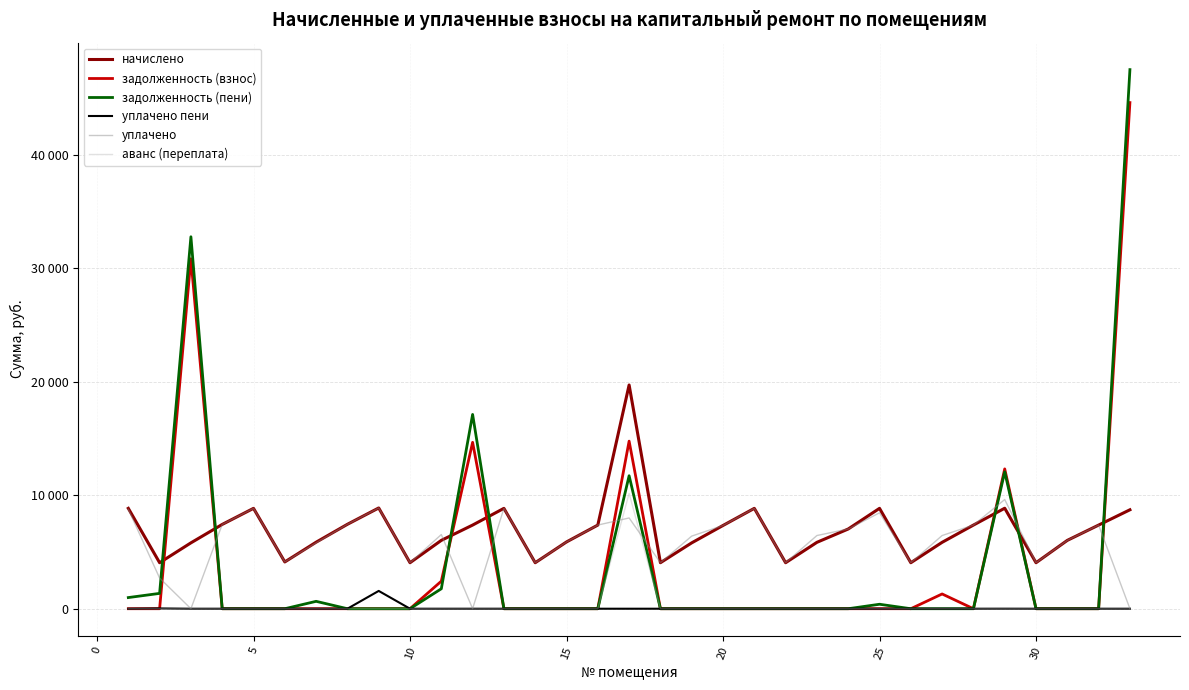

Does the chart have visible grid lines?

Yes